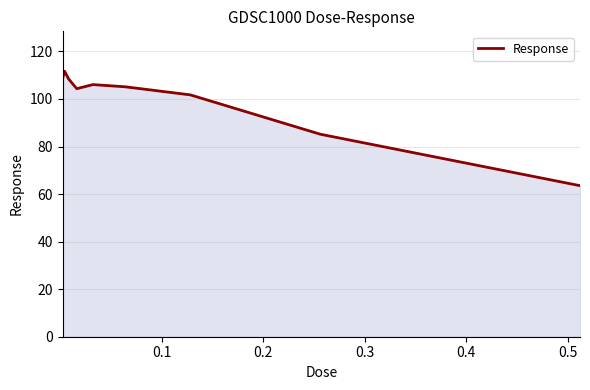

What is the difference between the maximum and minimum values?

48.2